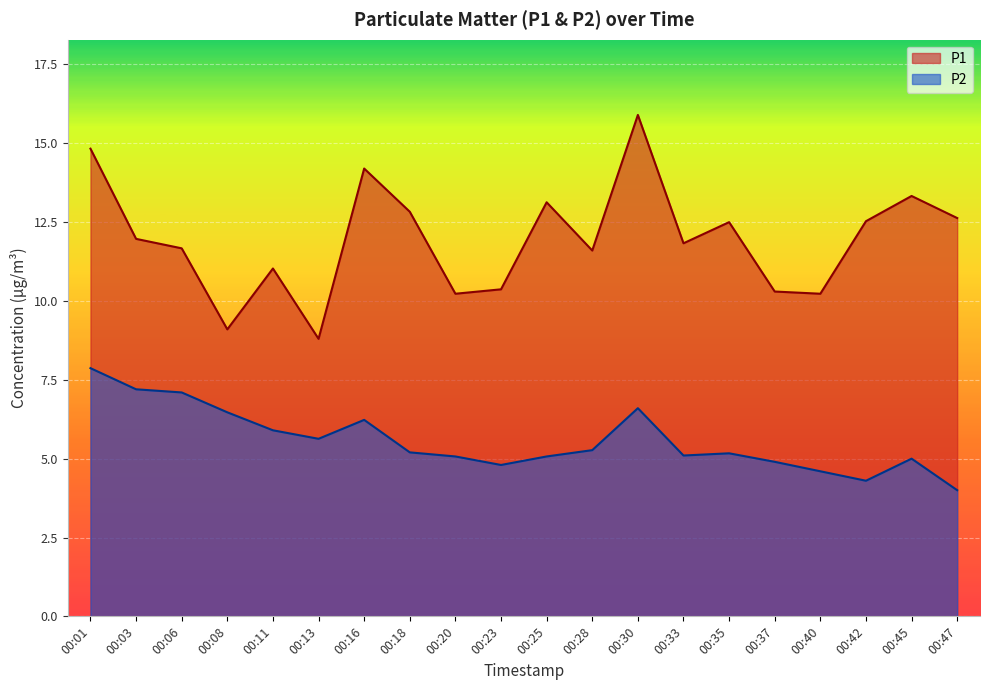

Which series has the largest range (max minus min)?

P1